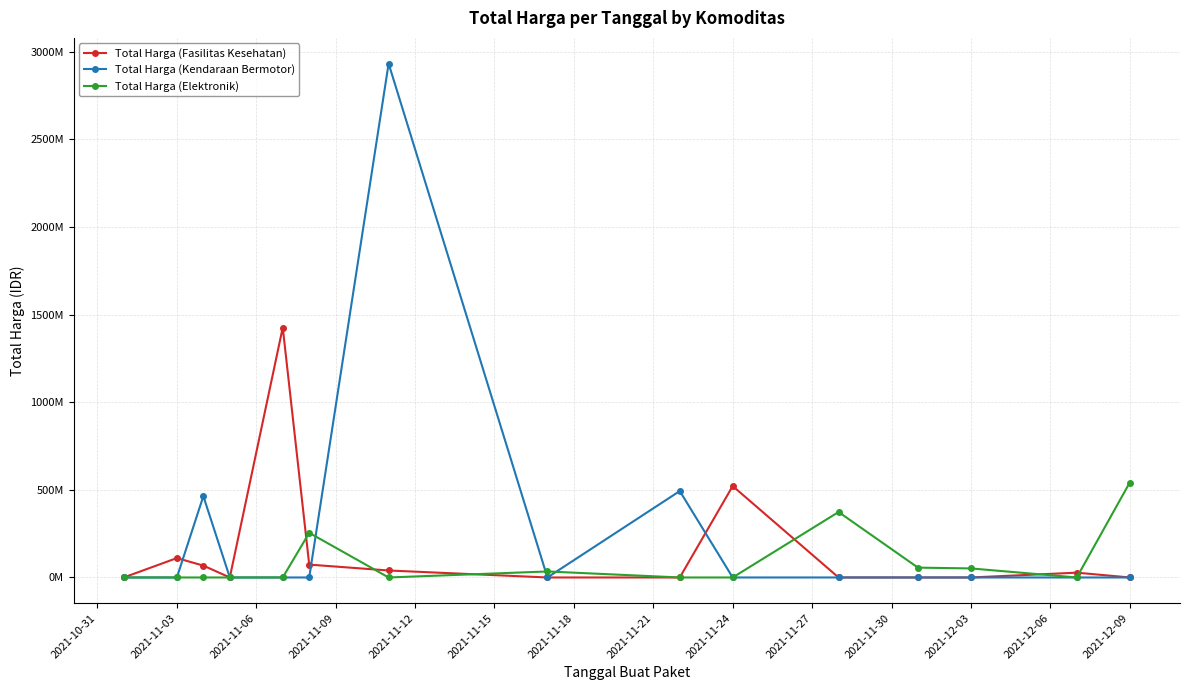

What are all the series names shown in the legend?

Total Harga (Fasilitas Kesehatan), Total Harga (Kendaraan Bermotor), Total Harga (Elektronik)